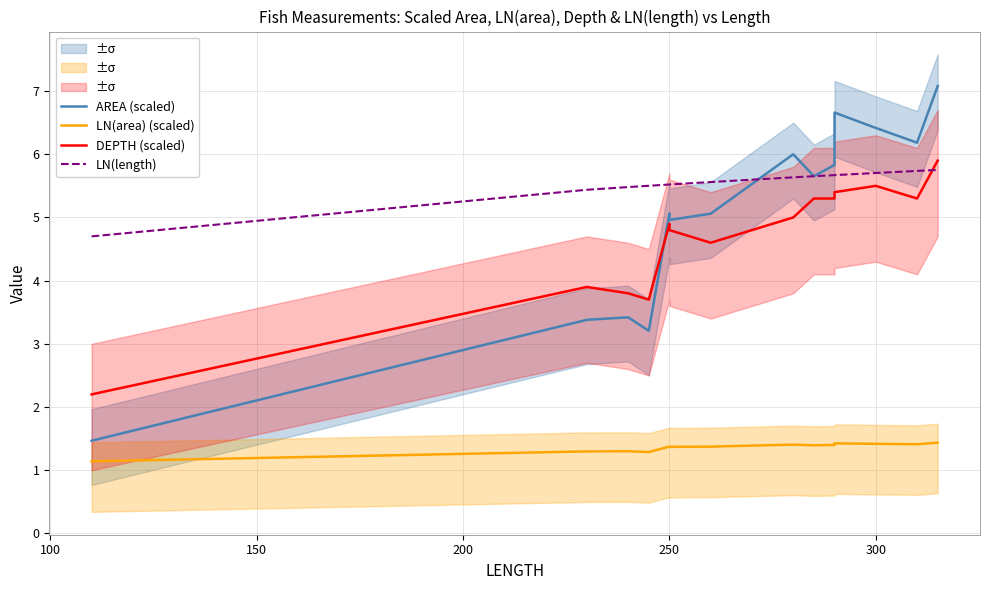

What is the average value of the AREA (scaled) series?

5.0